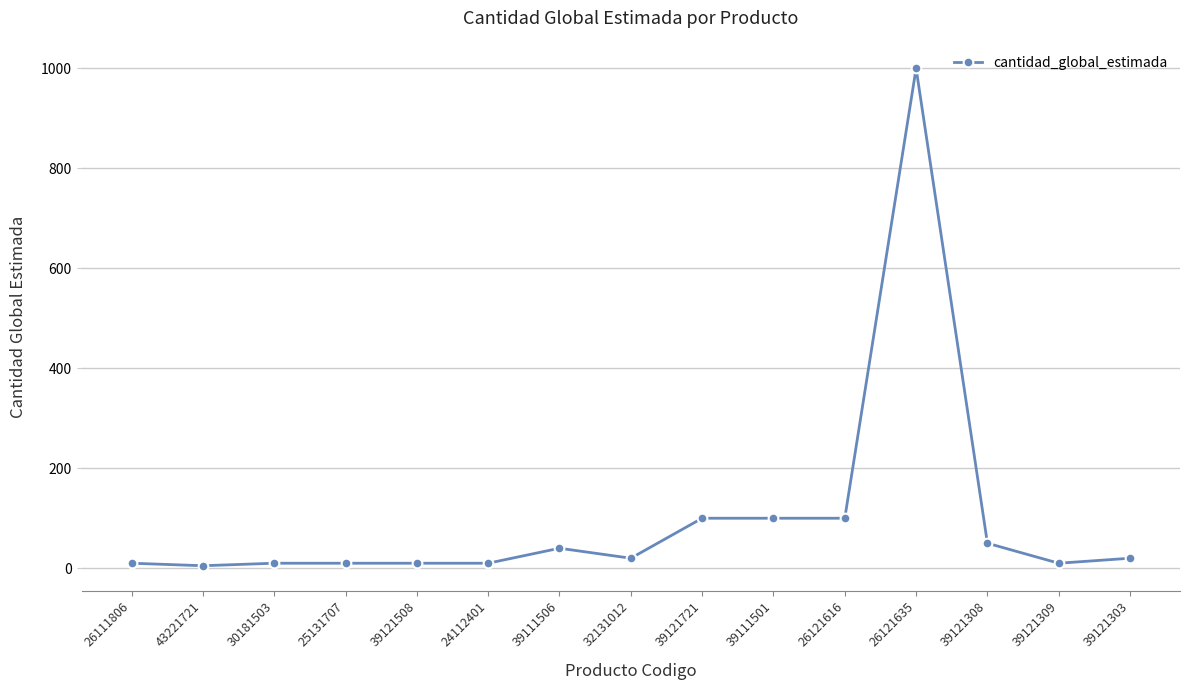

The chart shows a value of 10 at 39121309. True or false?

True